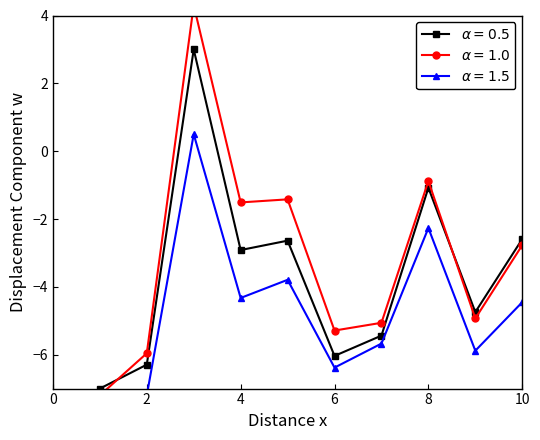

What is the difference between the maximum and second lowest values?

9.3